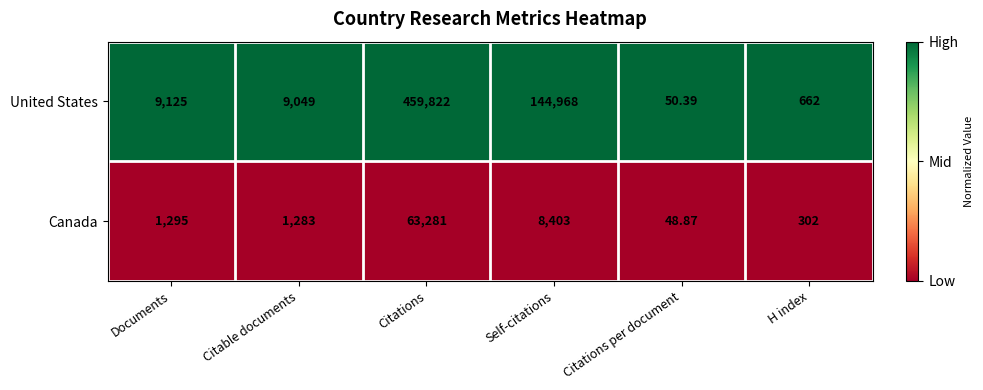

Which series changed the most between Self-citations and H index?

United States